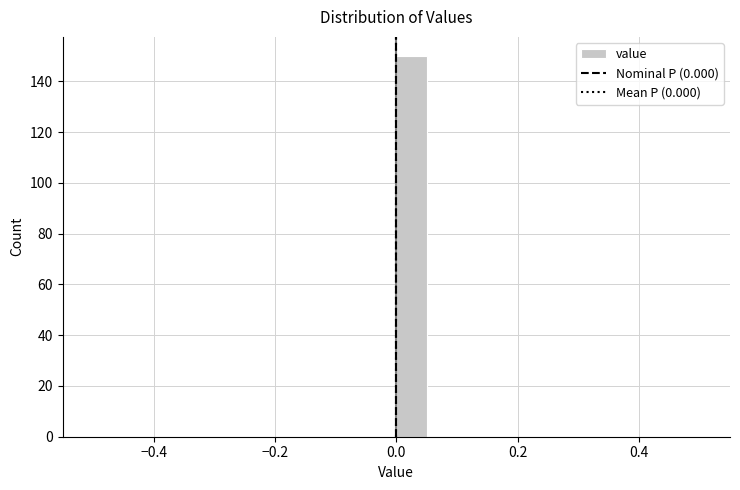

Around what value on the x-axis is the tallest bar? Give the approximate position of its centre, as read against the axis.

0.02